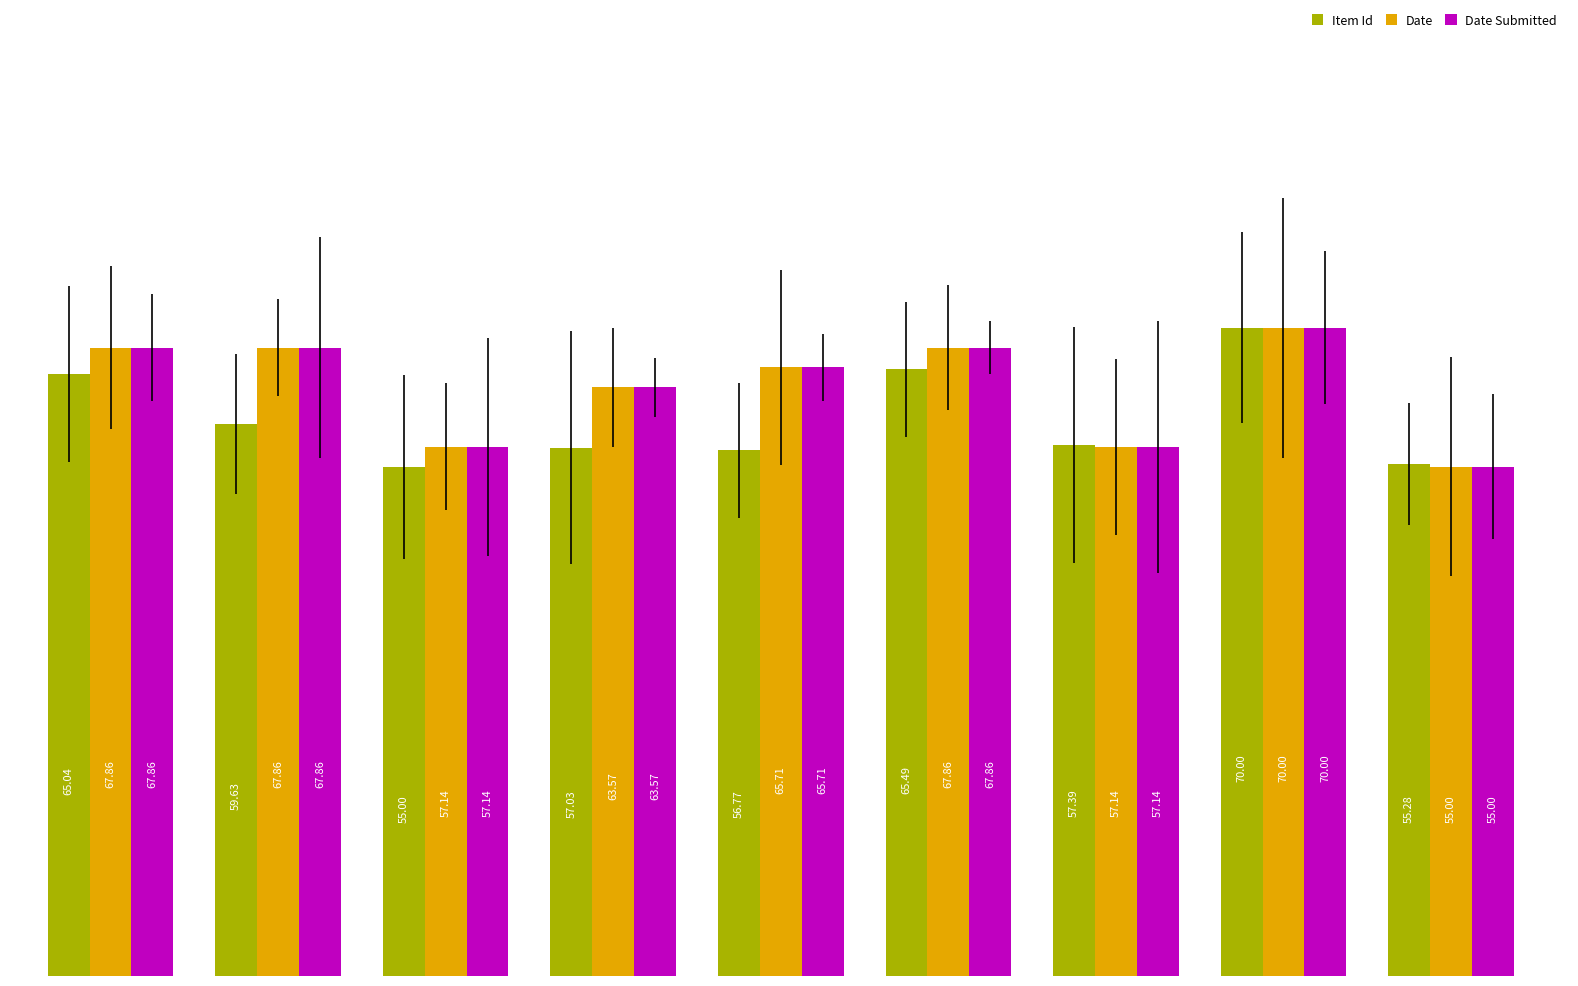

How many bars are there in total?

27